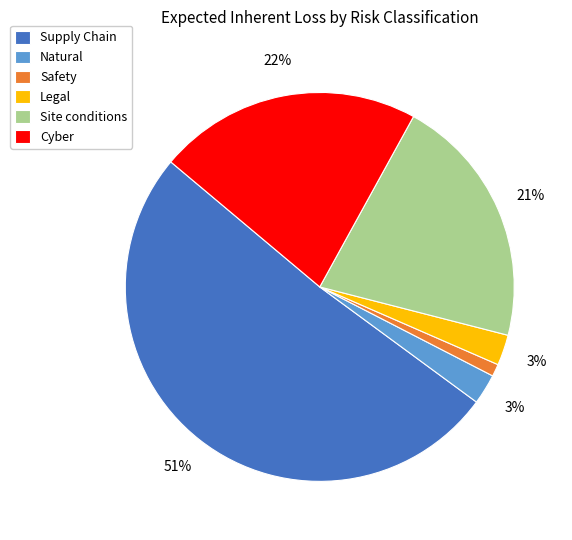

Combined, do Supply Chain and Safety account for over 50%?

Yes